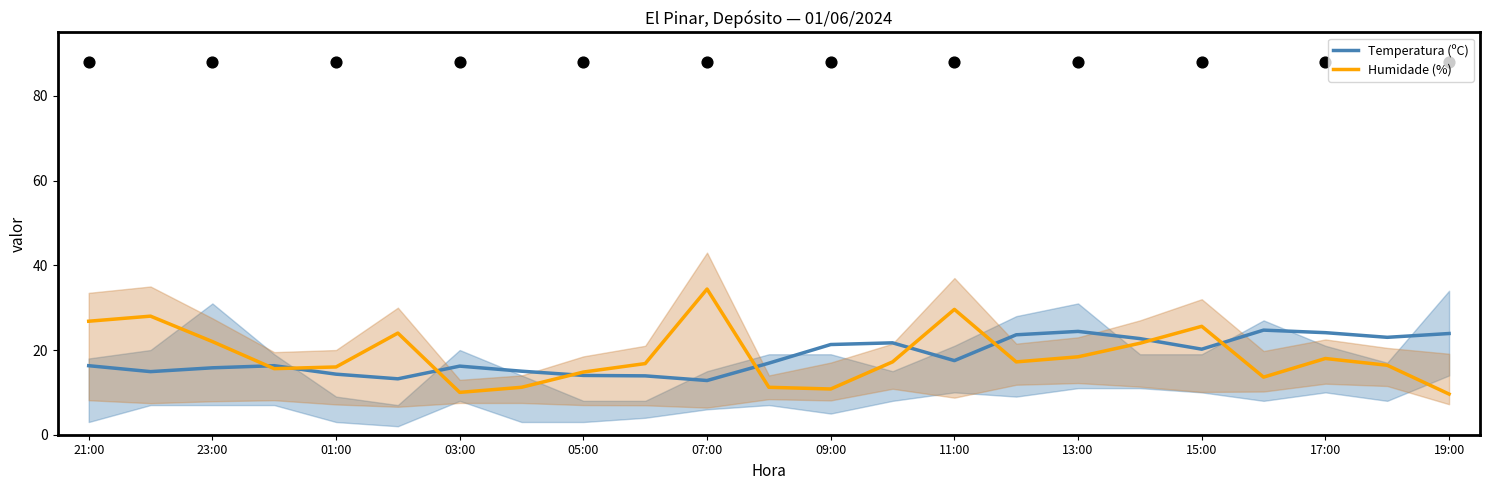

Which series has the largest total across all categories?

Humidade (%)